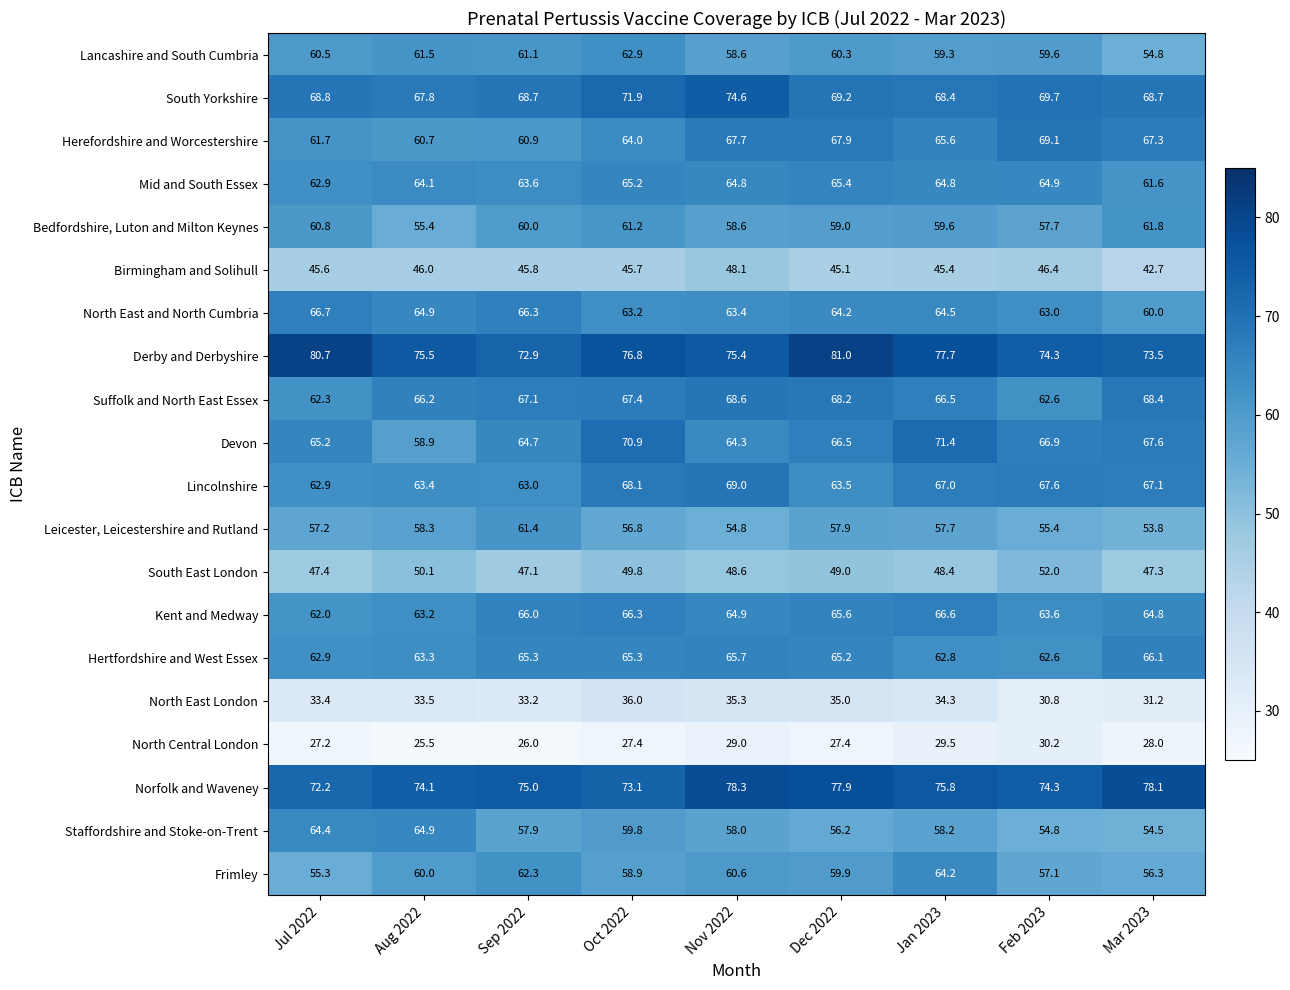

At which category is the sum across all series the highest?

Oct 2022